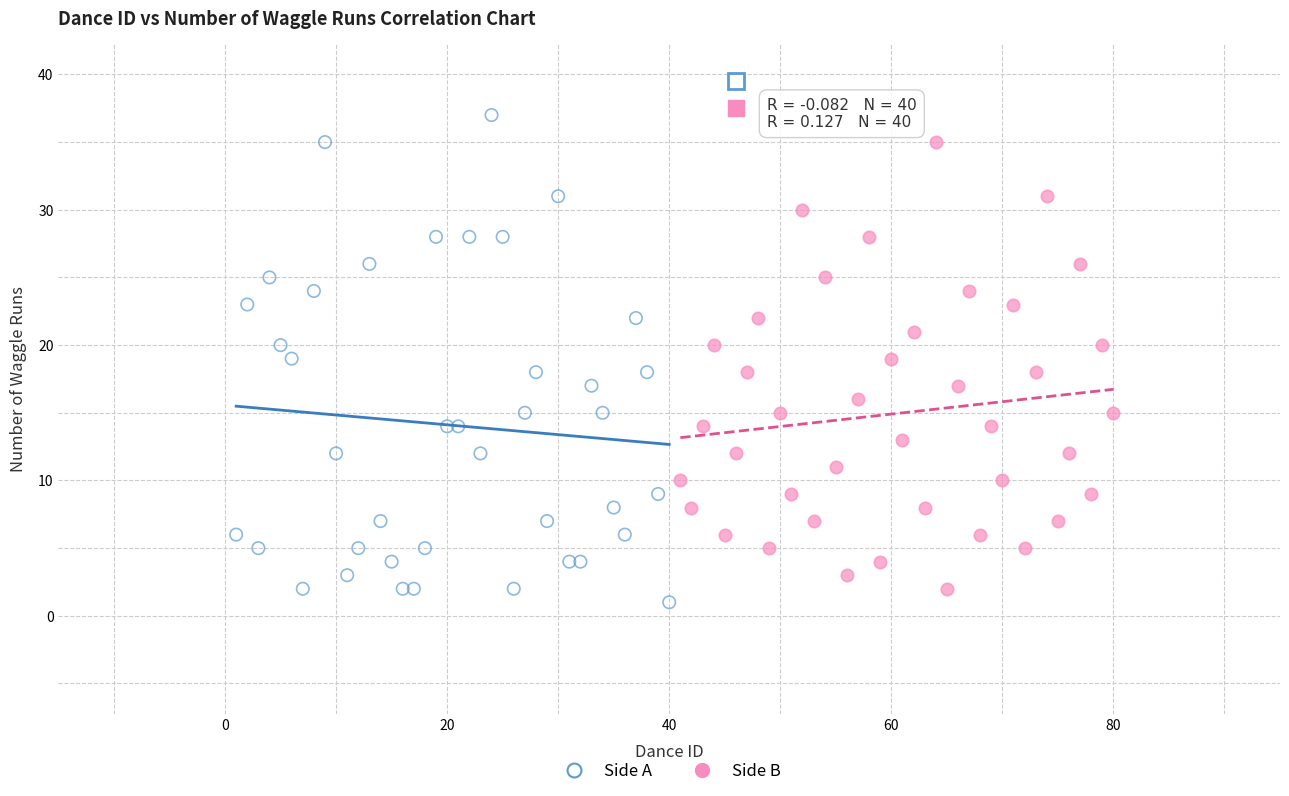

Which series contains the highest Y value?

Side A